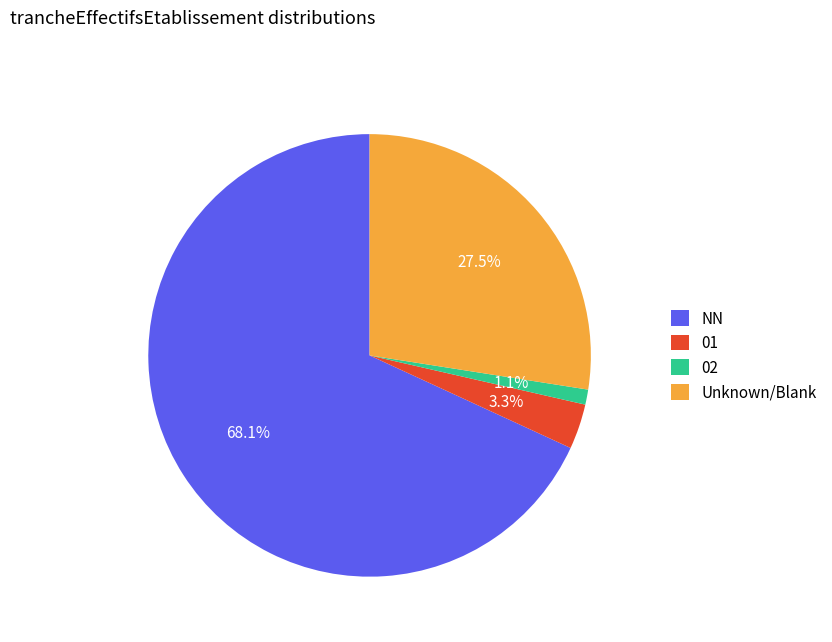

What is the largest slice in the pie chart?

NN